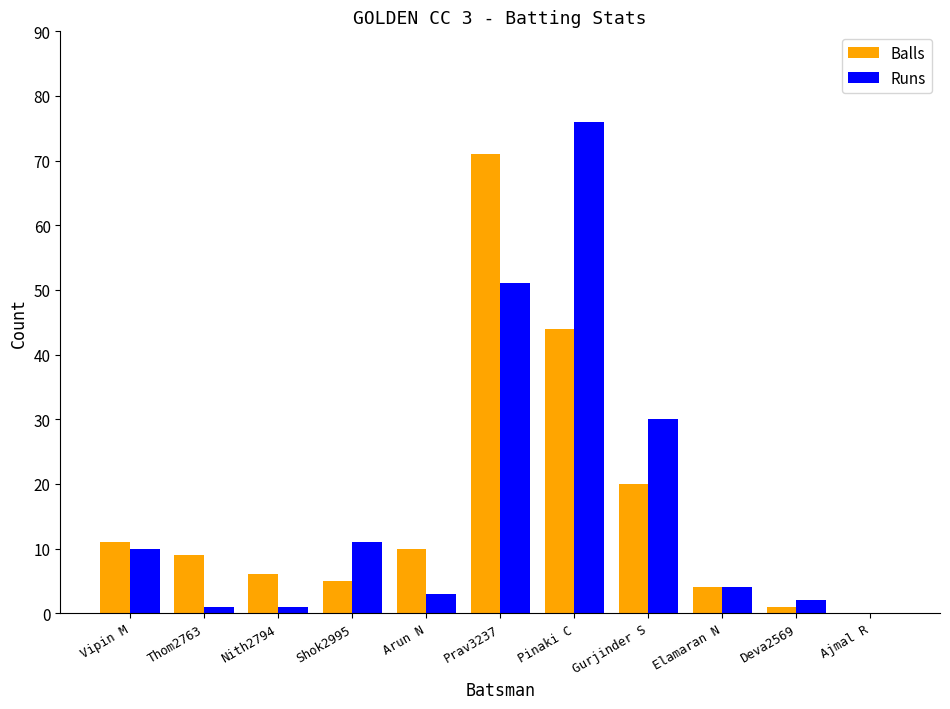

Which series has the largest range (max minus min)?

Runs